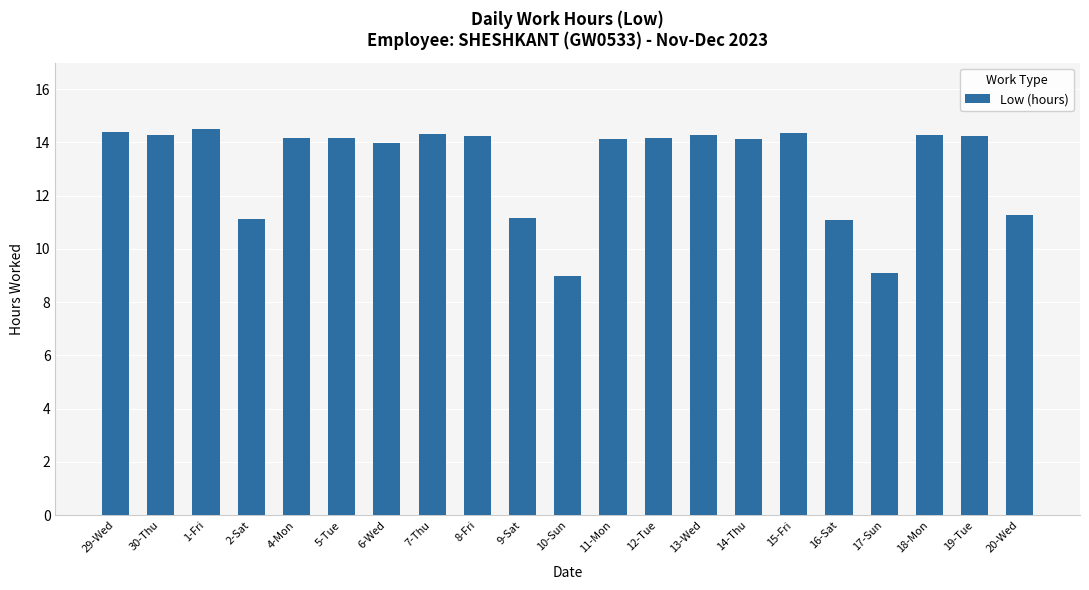

How many distinct data groups are displayed?

1